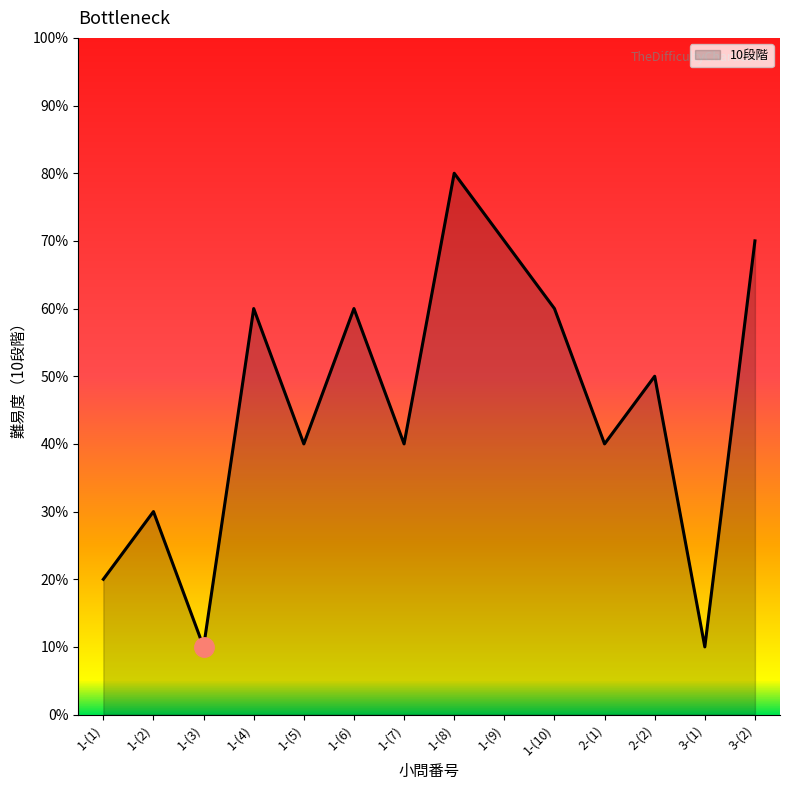

Rank the categories by value from highest to lowest.

1-(8), 1-(9), 3-(2), 1-(4), 1-(6), 1-(10), 2-(2), 1-(5), 1-(7), 2-(1), 1-(2), 1-(1), 1-(3), 3-(1)